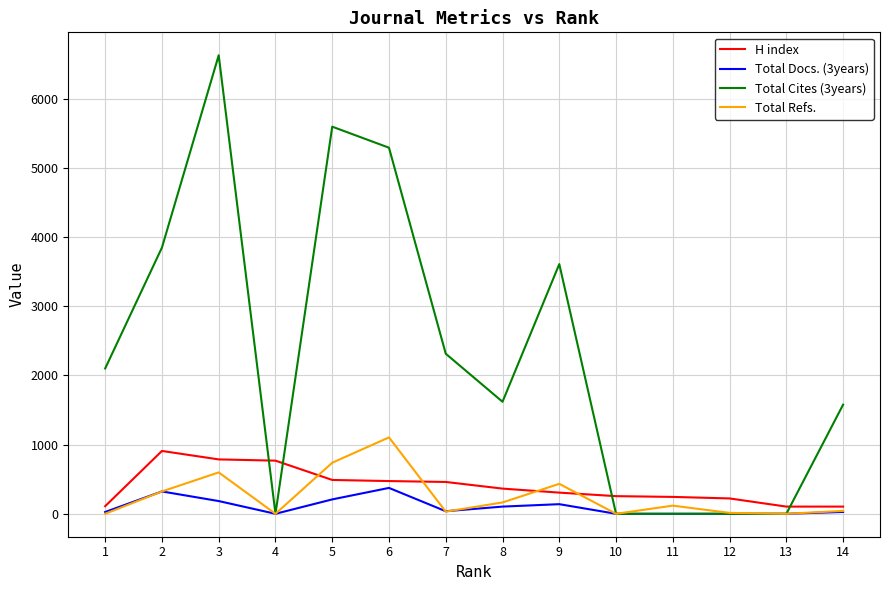

True or false: Total Refs. has a value of 0 at 13.

True